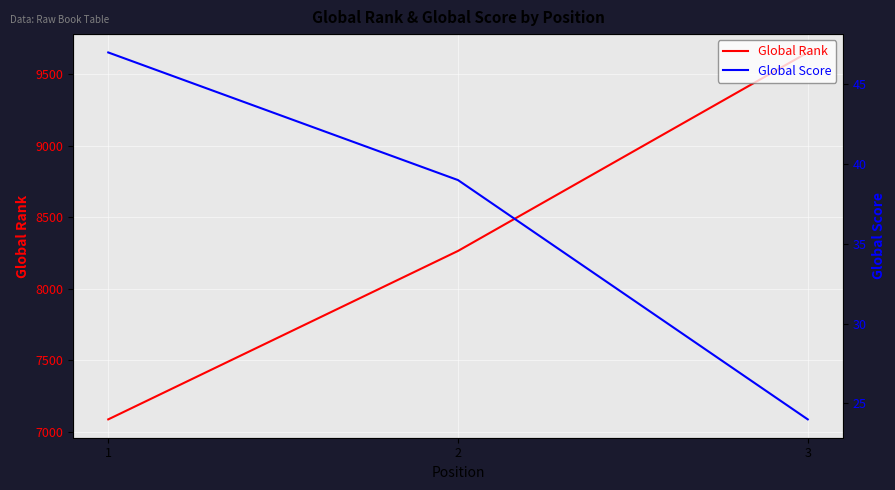

Which has a higher value, 2 or 3?

3